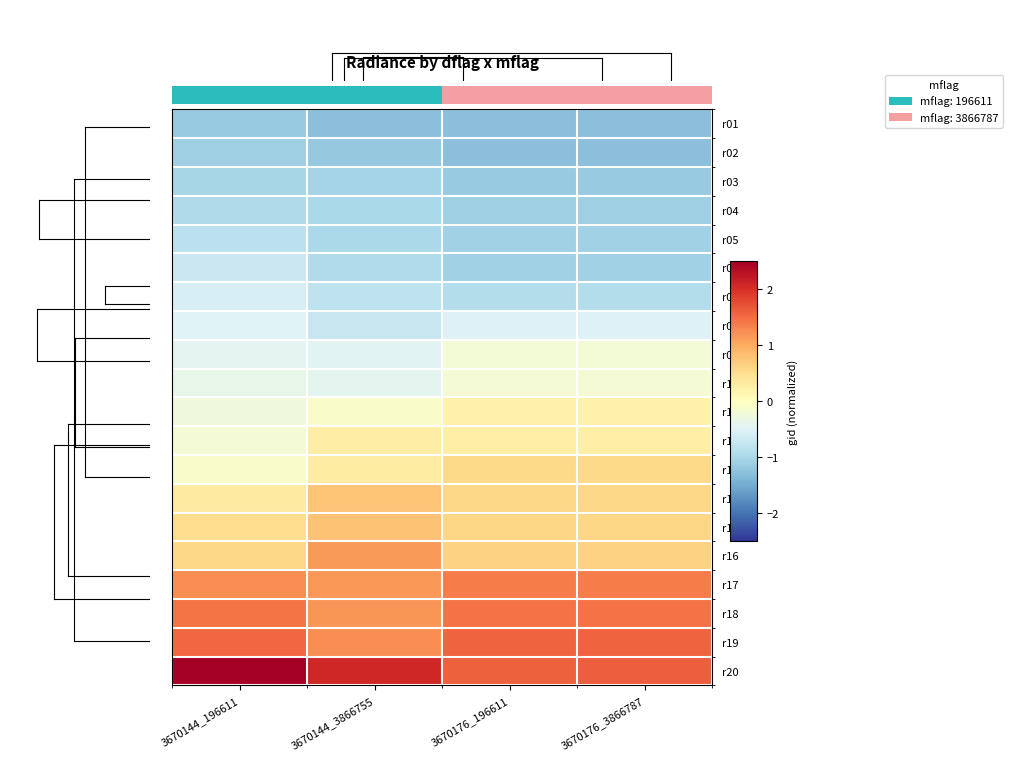

Is it true that r17 equals 2.2 at 3670176_3866787?

False